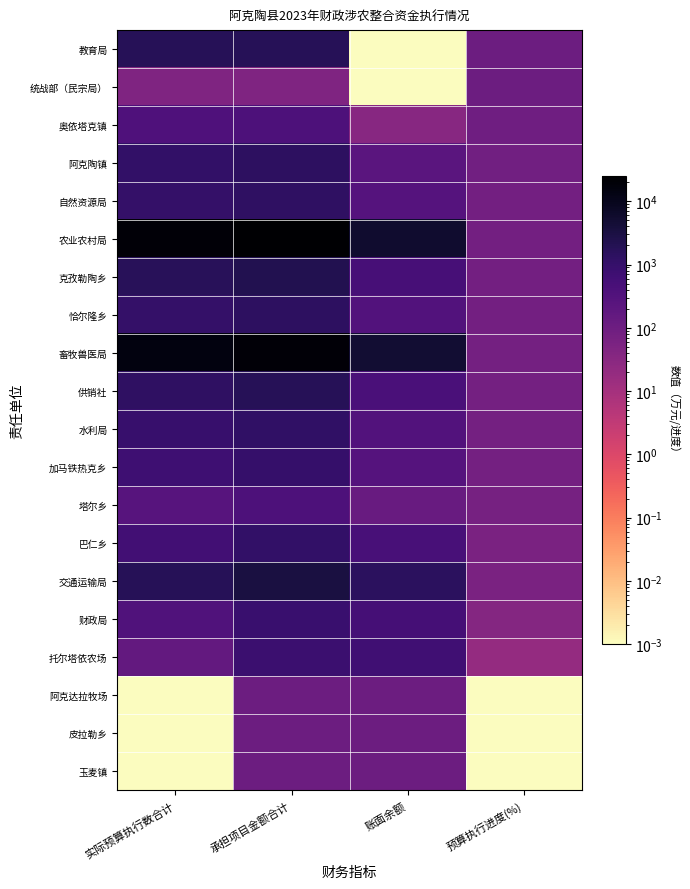

Between 实际预算执行数合计 and 承担项目金额合计, which is larger?

实际预算执行数合计